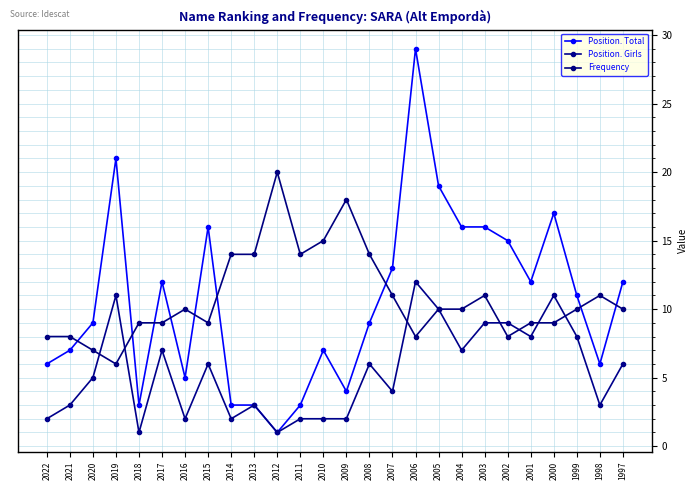

Does the chart have visible grid lines?

Yes